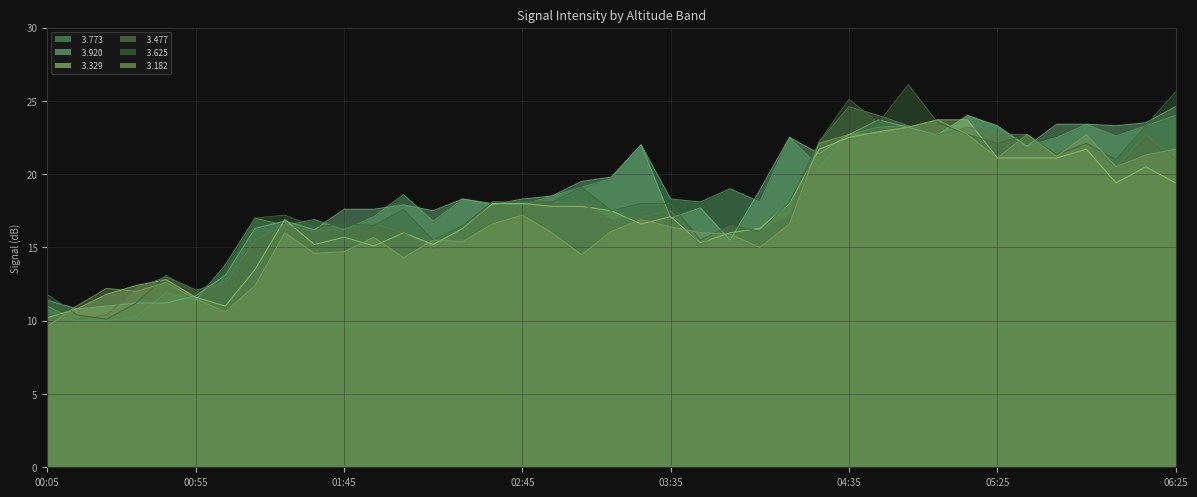

Reading right to left, transcribe all the data shown in this chart.

  3.773: 06:25=24.0	06:15=23.3	06:05=22.6	05:55=23.4	05:45=22.5	05:35=21.9	05:25=23.2	05:15=24.0	05:05=22.7	04:55=23.3	04:45=23.2	04:35=22.7	04:25=20.5	04:15=22.5	04:05=18.1	03:55=19.0	03:45=18.1	03:35=18.3	03:25=22.0	03:15=19.7	03:05=19.1	02:55=18.5	02:45=17.9	02:35=18.0	02:25=18.3	02:15=16.8	02:05=18.6	01:55=17.1	01:45=16.2	01:35=16.9	01:25=16.5	01:15=17.0	01:05=13.8	00:55=11.4	00:45=11.9	00:35=10.3	00:25=10.0	00:15=10.0	00:05=11.0
  3.920: 06:25=24.6	06:15=23.5	06:05=23.3	05:55=23.4	05:45=23.4	05:35=21.9	05:25=23.3	05:15=24.0	05:05=22.7	04:55=23.2	04:45=23.7	04:35=22.7	04:25=21.4	04:15=22.5	04:05=18.9	03:55=15.5	03:45=17.7	03:35=17.0	03:25=22.0	03:15=19.8	03:05=19.5	02:55=18.5	02:45=18.3	02:35=17.9	02:25=18.3	02:15=17.5	02:05=17.9	01:55=17.6	01:45=17.6	01:35=16.2	01:25=16.8	01:15=16.3	01:05=13.1	00:55=11.7	00:45=11.2	00:35=11.2	00:25=11.0	00:15=10.8	00:05=11.4
  3.329: 06:25=19.4	06:15=20.5	06:05=19.4	05:55=21.7	05:45=21.1	05:35=21.1	05:25=21.1	05:15=23.7	05:05=23.7	04:55=23.2	04:45=22.9	04:35=22.5	04:25=21.7	04:15=18.0	04:05=16.3	03:55=16.0	03:45=15.3	03:35=17.1	03:25=16.6	03:15=17.5	03:05=17.8	02:55=17.8	02:45=18.0	02:35=18.0	02:25=16.3	02:15=15.2	02:05=16.0	01:55=15.1	01:45=15.7	01:35=15.2	01:25=16.9	01:15=13.5	01:05=11.0	00:55=11.6	00:45=12.8	00:35=12.4	00:25=11.8	00:15=10.8	00:05=10.2
  3.477: 06:25=21.0	06:15=22.7	06:05=20.5	05:55=22.1	05:45=21.4	05:35=22.7	05:25=22.7	05:15=23.2	05:05=22.7	04:55=23.3	04:45=24.0	04:35=24.6	04:25=22.2	04:15=17.2	04:05=16.1	03:55=16.5	03:45=15.2	03:35=17.5	03:25=17.1	03:15=16.9	03:05=18.0	02:55=18.1	02:45=18.1	02:35=18.1	02:25=16.2	02:15=14.9	02:05=16.0	01:55=16.6	01:45=16.3	01:35=16.1	01:25=16.5	01:15=15.5	01:05=12.5	00:55=12.1	00:45=13.0	00:35=12.2	00:25=10.4	00:15=10.1	00:05=10.7
  3.625: 06:25=25.6	06:15=23.3	06:05=21.0	05:55=22.1	05:45=21.3	05:35=22.7	05:25=22.1	05:15=22.7	05:05=23.5	04:55=26.1	04:45=23.5	04:35=25.1	04:25=22.2	04:15=18.1	04:05=16.1	03:55=16.5	03:45=15.5	03:35=18.0	03:25=18.0	03:15=17.5	03:05=19.1	02:55=18.1	02:45=18.1	02:35=18.1	02:25=16.5	02:15=15.5	02:05=17.6	01:55=16.5	01:45=16.6	01:35=16.4	01:25=17.2	01:15=17.0	01:05=13.2	00:55=11.9	00:45=13.1	00:35=11.2	00:25=10.1	00:15=10.4	00:05=11.8
  3.182: 06:25=21.7	06:15=21.3	06:05=20.5	05:55=22.7	05:45=21.2	05:35=22.7	05:25=21.1	05:15=22.7	05:05=23.7	04:55=23.2	04:45=22.8	04:35=22.7	04:25=22.1	04:15=16.6	04:05=15.0	03:55=15.9	03:45=16.0	03:35=16.4	03:25=16.9	03:15=16.1	03:05=14.5	02:55=16.0	02:45=17.2	02:35=16.6	02:25=15.4	02:15=15.5	02:05=14.3	01:55=15.7	01:45=14.7	01:35=14.6	01:25=16.0	01:15=12.4	01:05=10.6	00:55=11.5	00:45=12.6	00:35=12.0	00:25=12.2	00:15=11.0	00:05=9.6